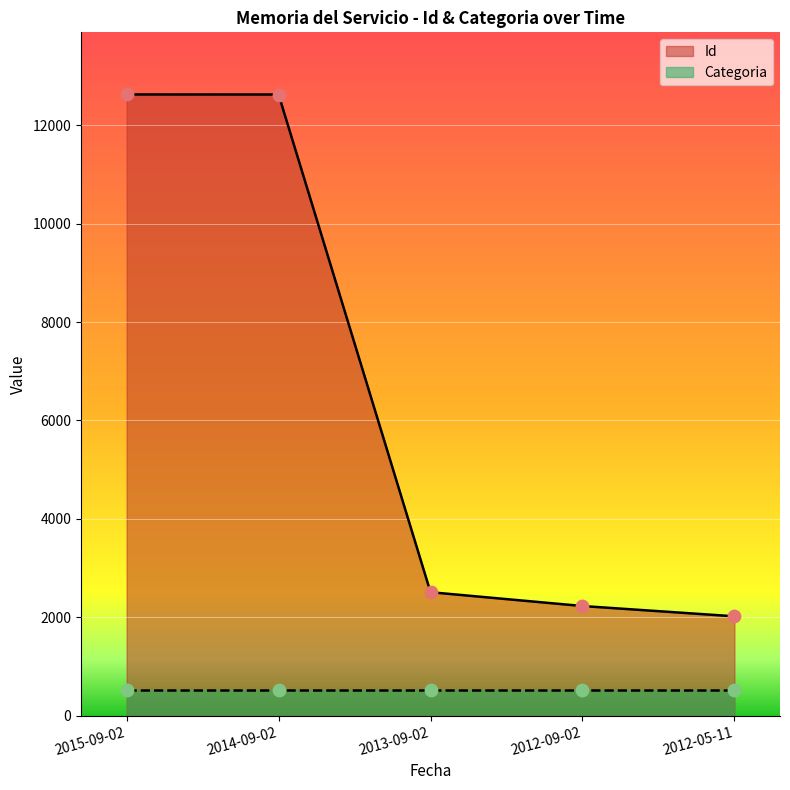

What is the change in value from 2014-09-02 to 2013-09-02?

-10116